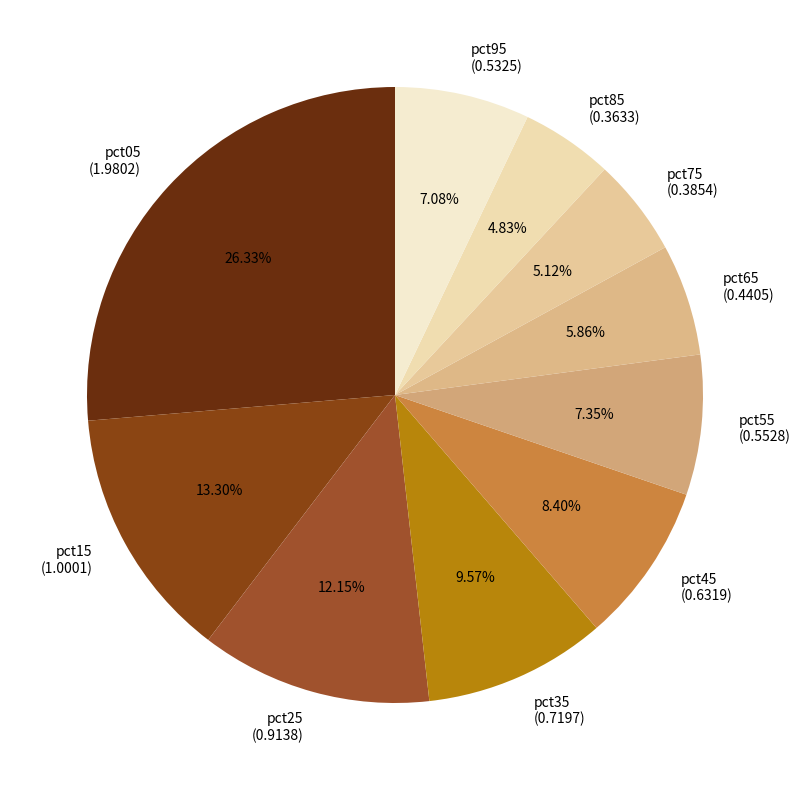

How many slices are in this pie chart?

10